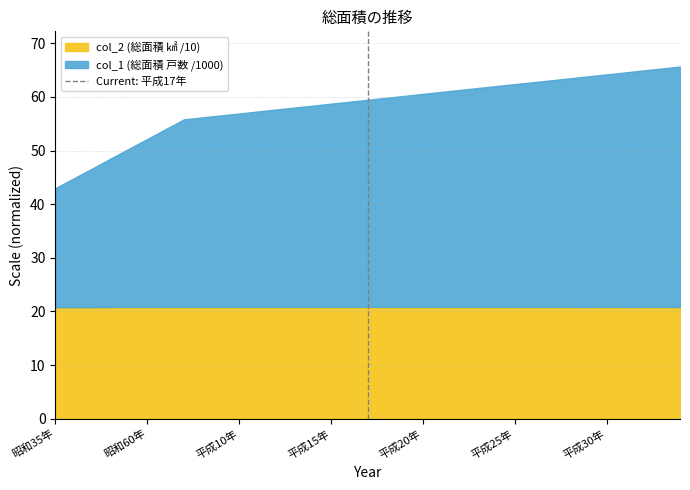

What is the total value across all series at 平成10年?

56.9